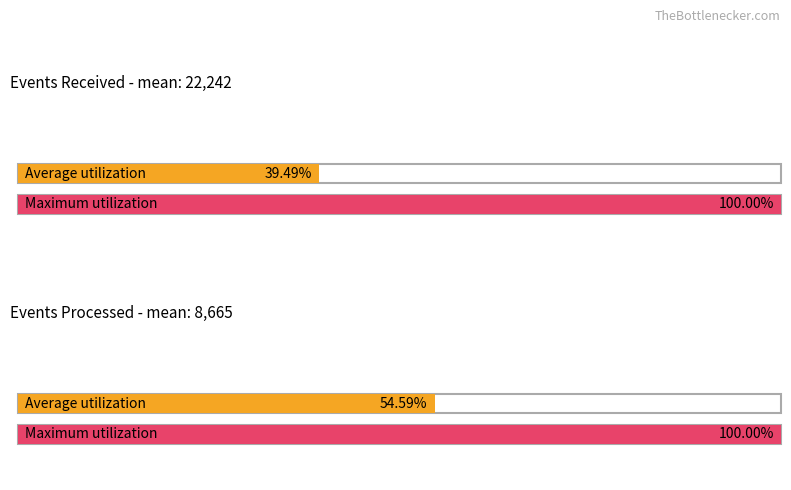

Which label corresponds to the smallest value in the chart?

Events_Processed